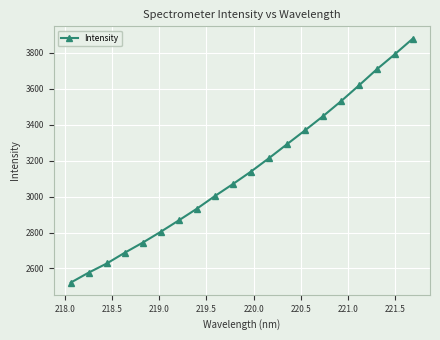

What is the sum of all values?

62828.2